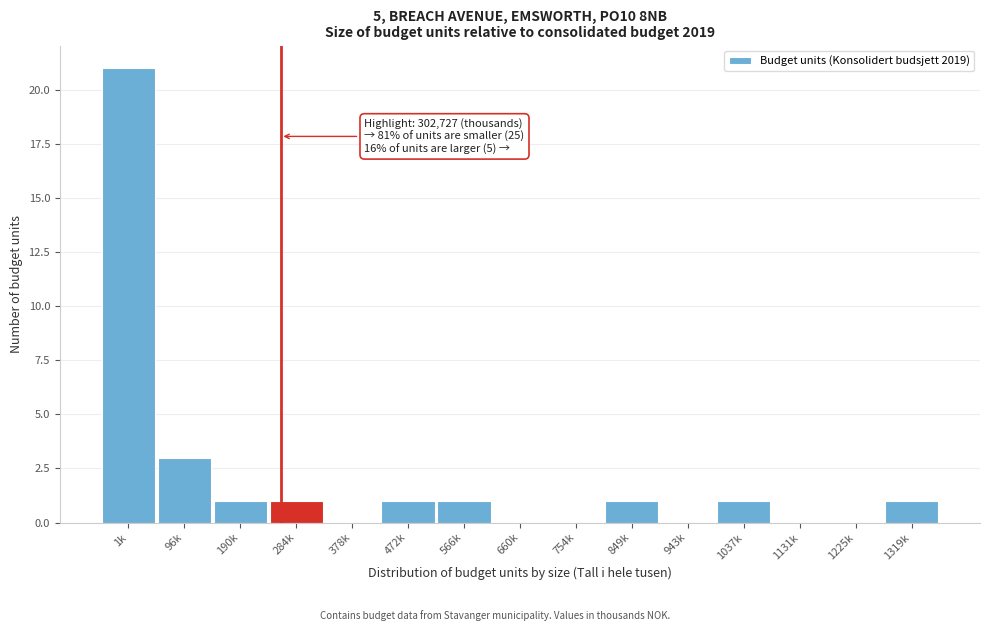

Reading left to right, what are all the values shown in this chart?

1k=21	96k=3	190k=1	284k=1	378k=0	472k=1	566k=1	660k=0	754k=0	849k=1	943k=0	1037k=1	1131k=0	1225k=0	1319k=1